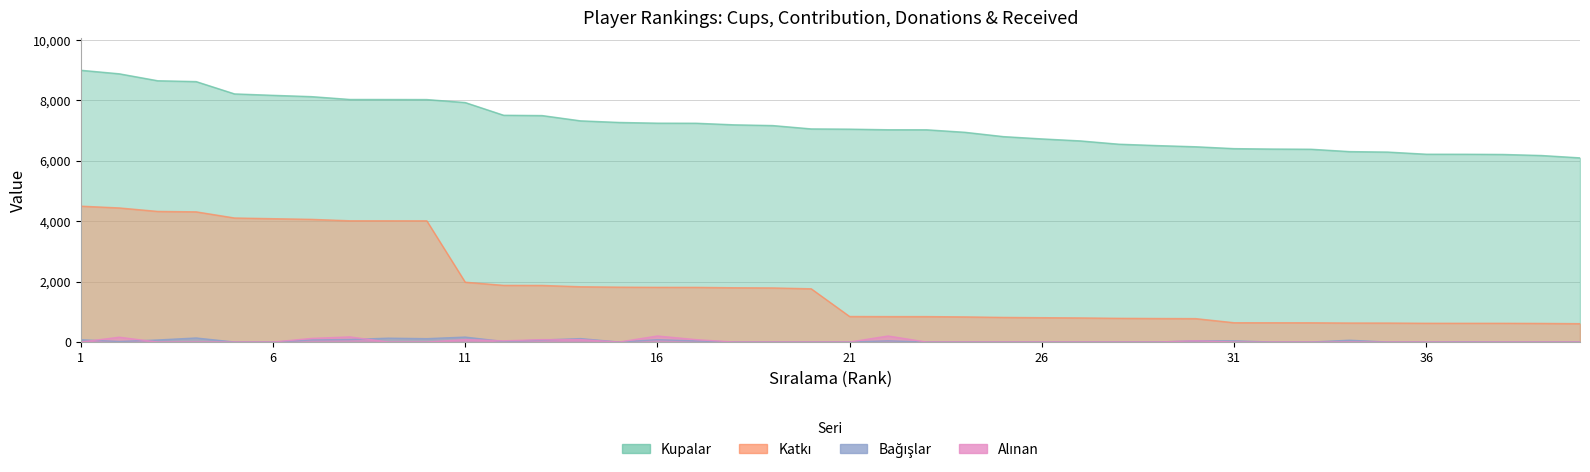

Which series has the largest total across all categories?

Kupalar